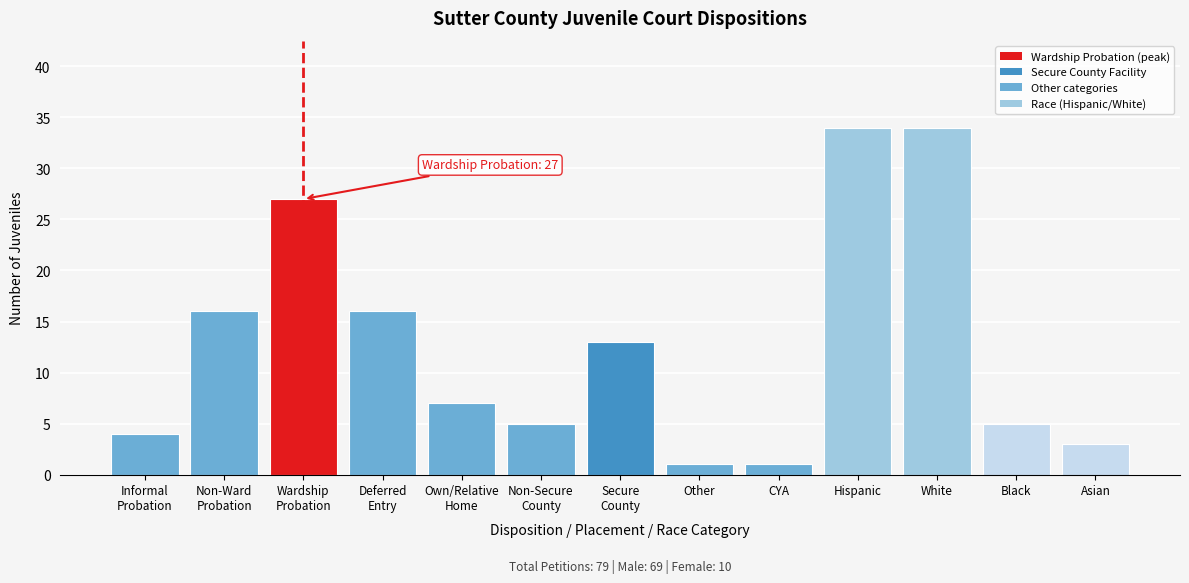

Reading left to right, list all the values displayed in this chart.

4	16	27	16	7	5	13	1	1	34	34	5	3